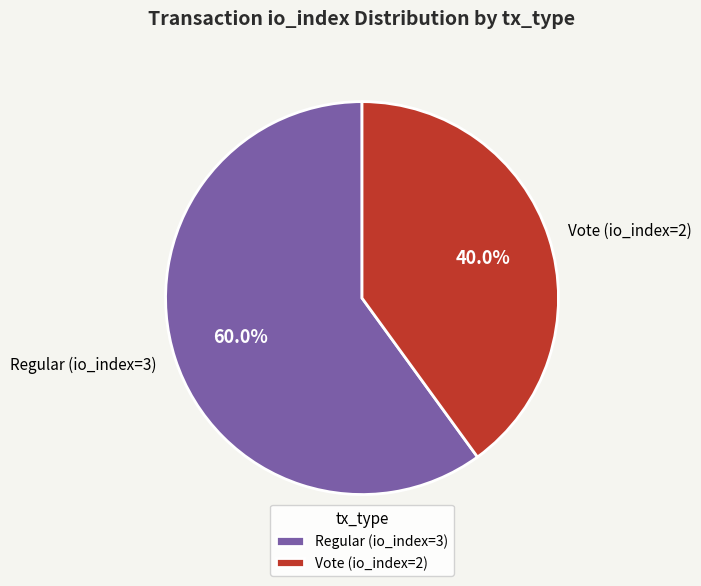

Which slice is the smallest?

Vote (io_index=2)